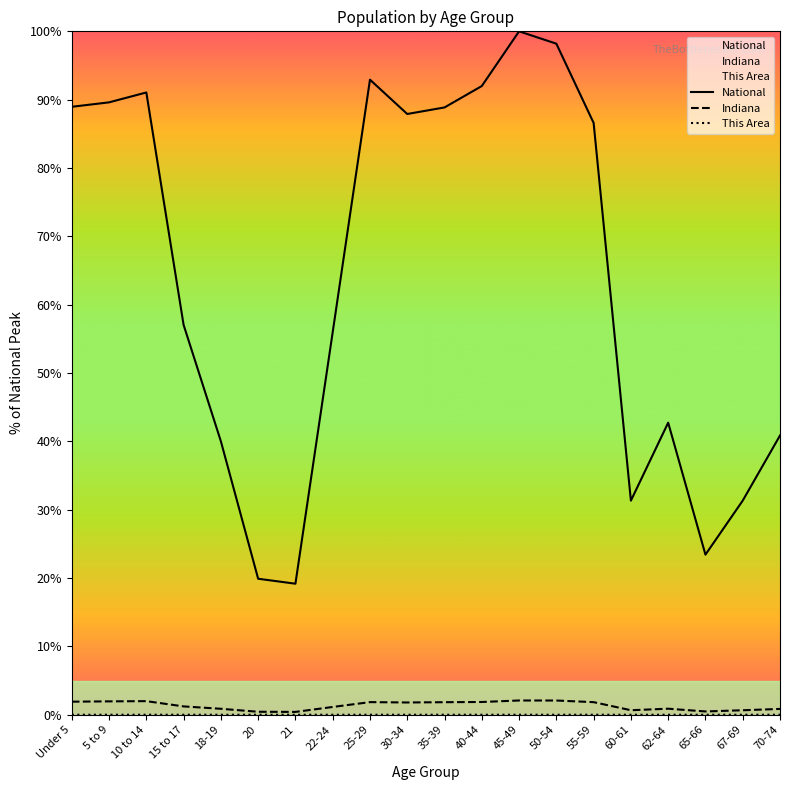

Which has a higher value, 70-74 or 30-34?

30-34